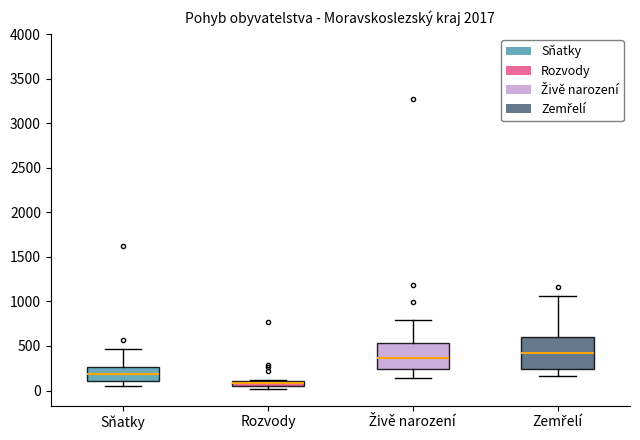

Where does the upper whisker of the box for Živě narození end on the y-axis? The values are not printed on the chart, so give them approximately, as read against the axis.

800